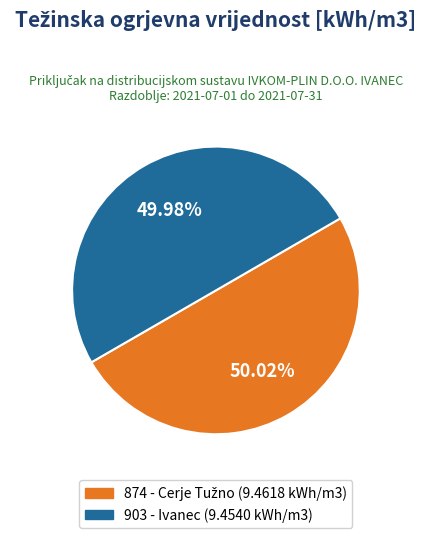

Is there any slice that represents more than half of the pie?

Yes